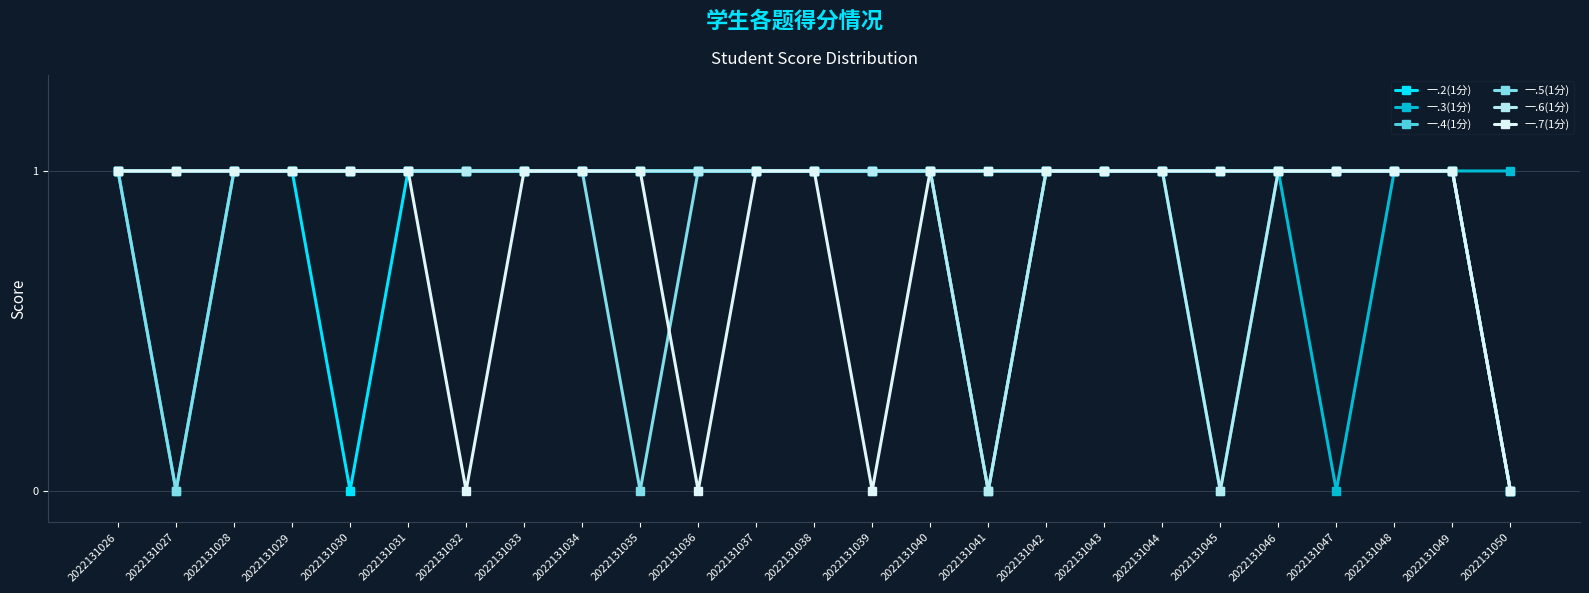

What is the total value across all series at 2022131031?

6